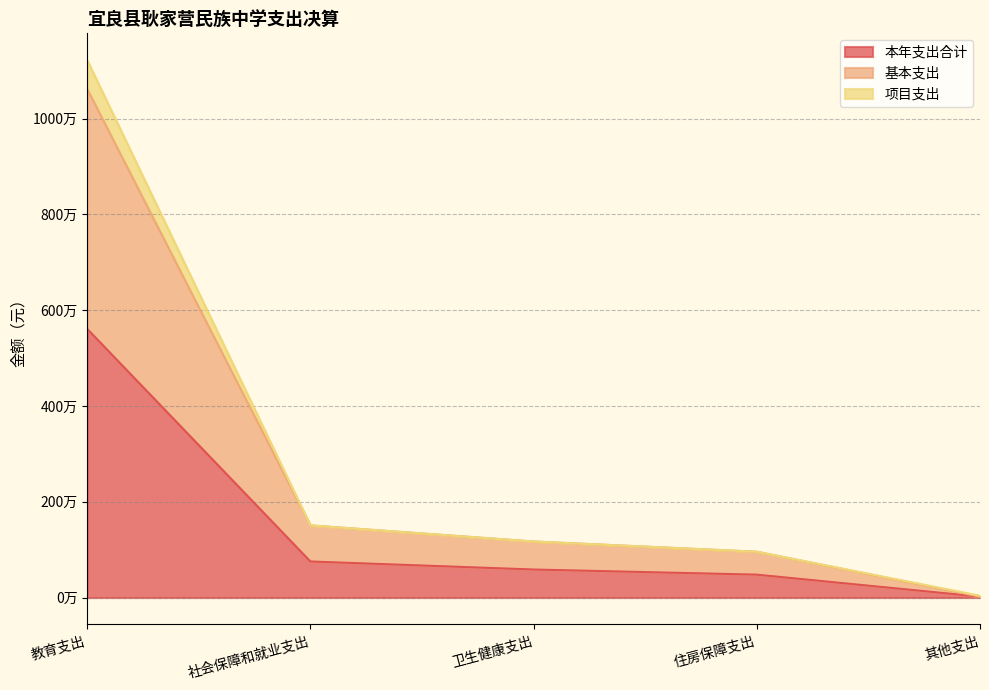

What is the spread (max minus min) of values at 卫生健康支出?

585401.9